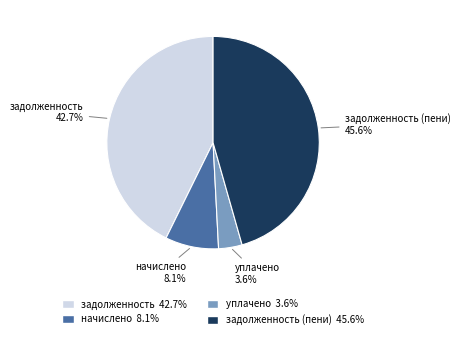

Is there any slice that represents more than half of the pie?

No